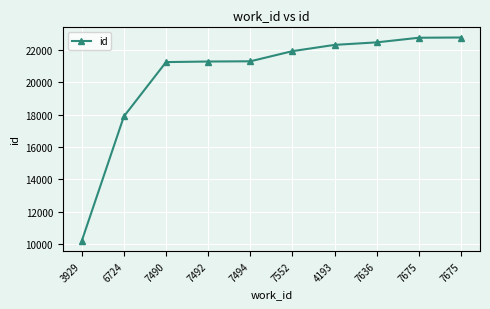

How many lines are shown in the chart?

1